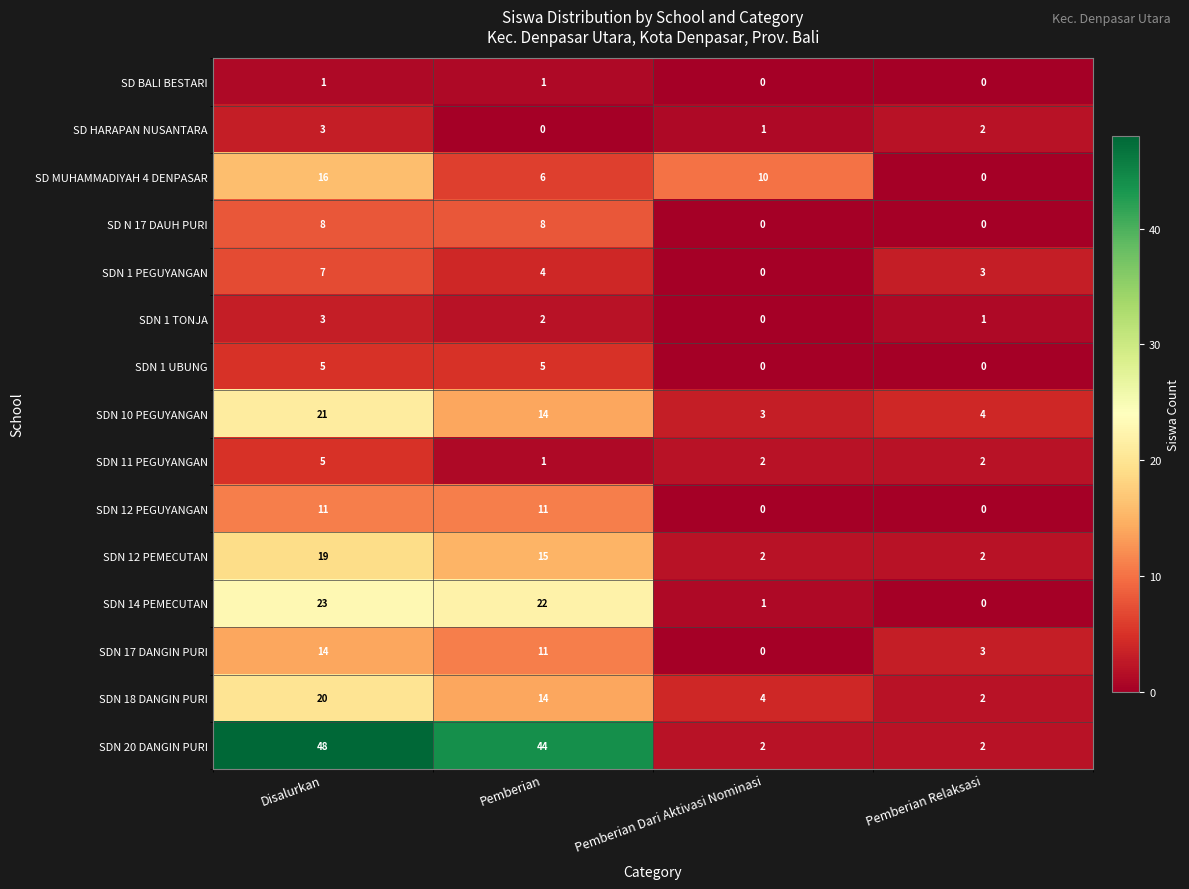

Which series has the widest spread of values?

SDN 20 DANGIN PURI